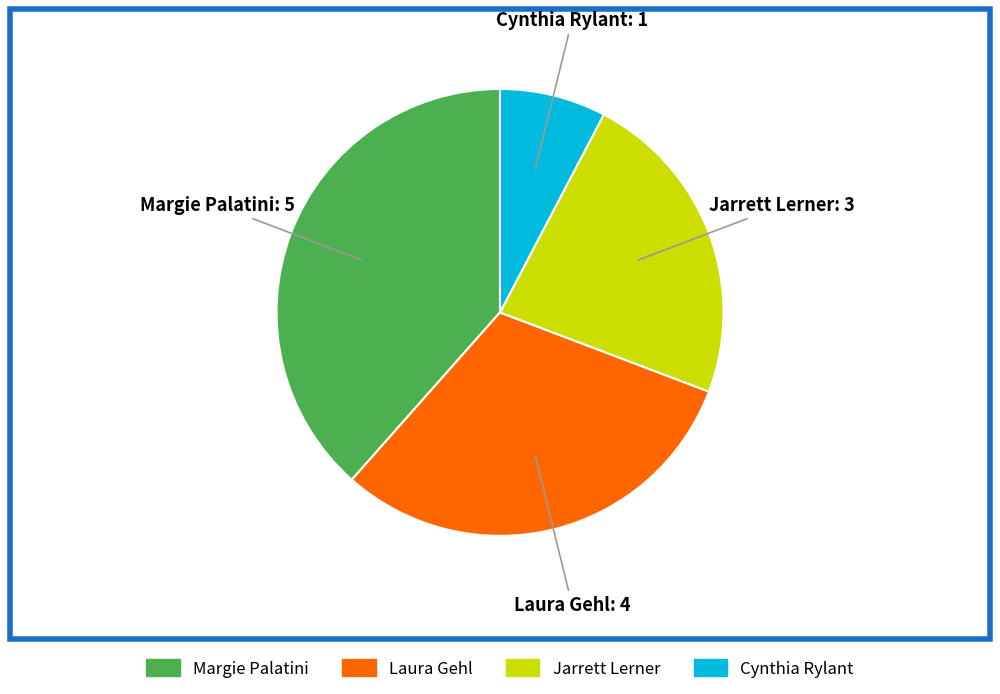

Rank the categories by value from lowest to highest.

Cynthia Rylant, Jarrett Lerner, Laura Gehl, Margie Palatini